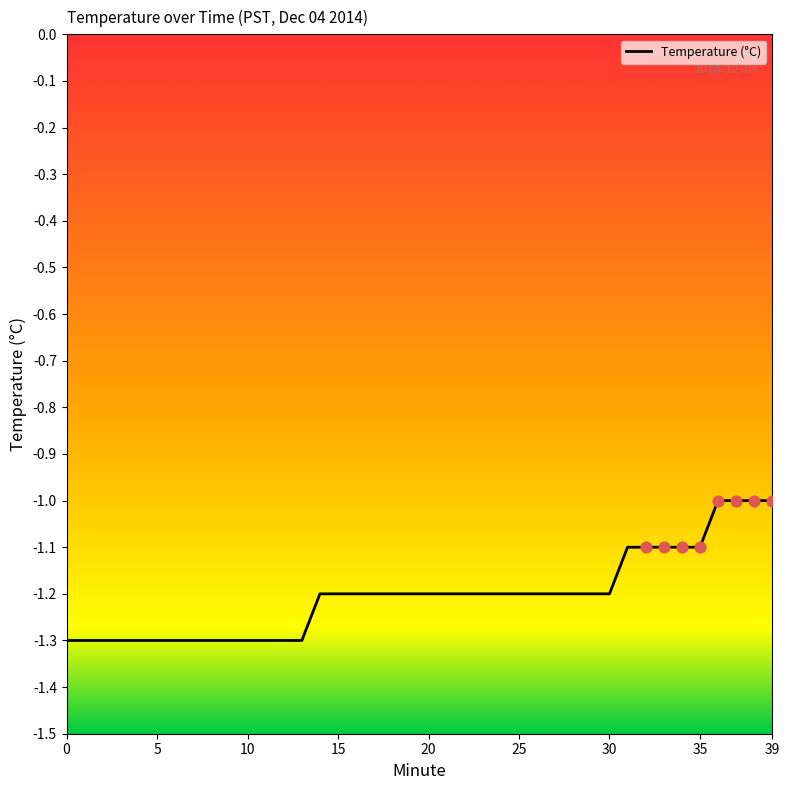

What is the smallest value displayed?

-1.3